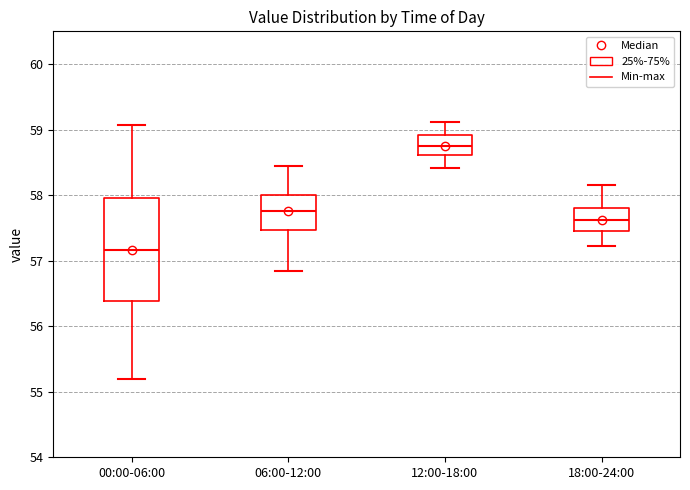

Comparing the boxes themselves (not the whiskers), which one is the tallest?

00:00-06:00